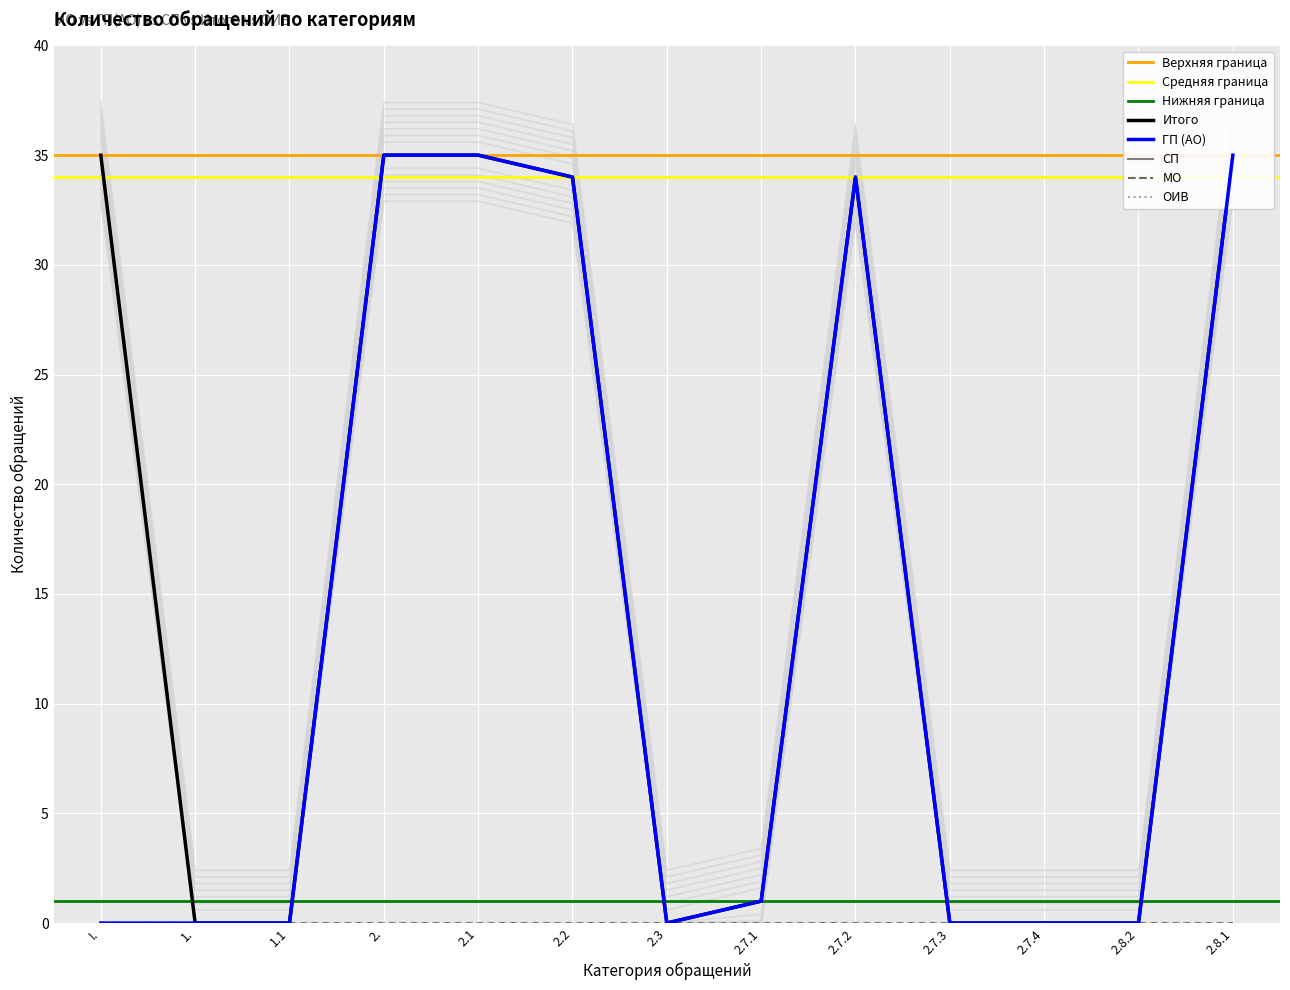

Which series changed the most between 2.7.3 and 2.7.4?

ГП (АО)